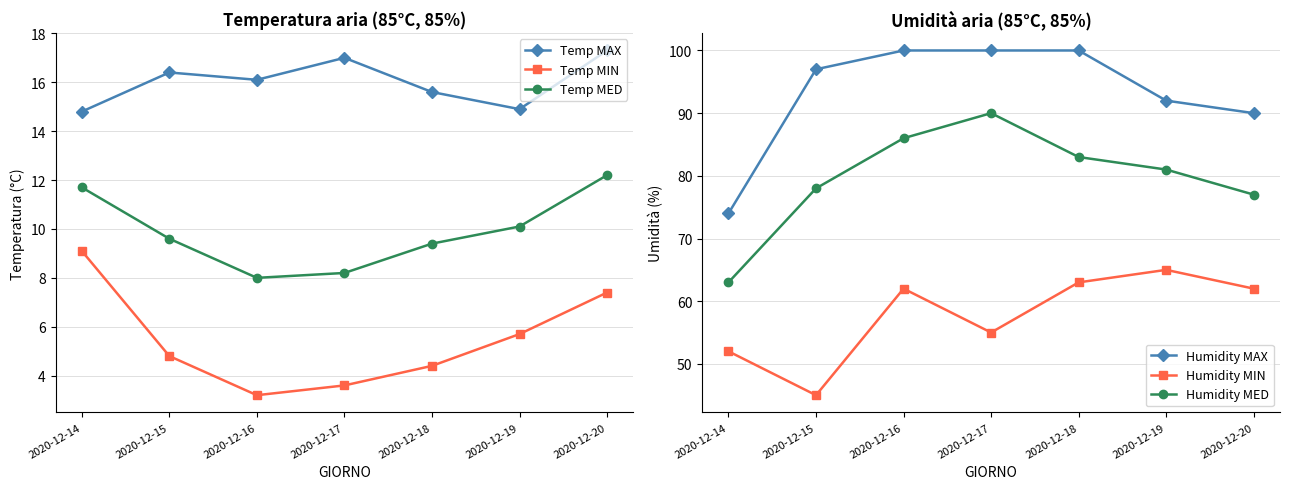

At which category is the sum across all series the highest?

2020-12-18